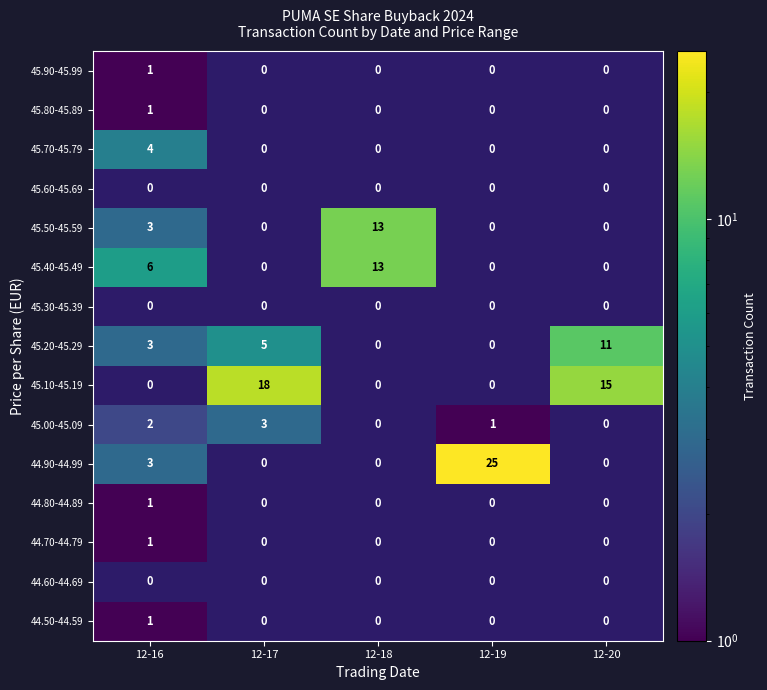

At which label is 45.80-45.89 closest to 0?

12-17